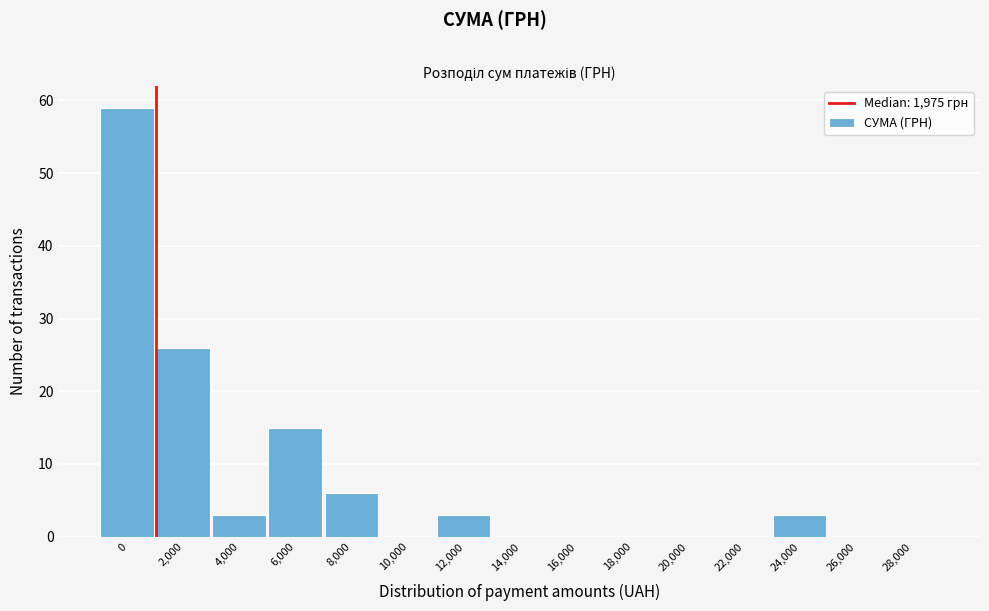

Reading right to left, extract all data points from this chart.

28,000=0	26,000=0	24,000=3	22,000=0	20,000=0	18,000=0	16,000=0	14,000=0	12,000=3	10,000=0	8,000=6	6,000=15	4,000=3	2,000=26	0=59